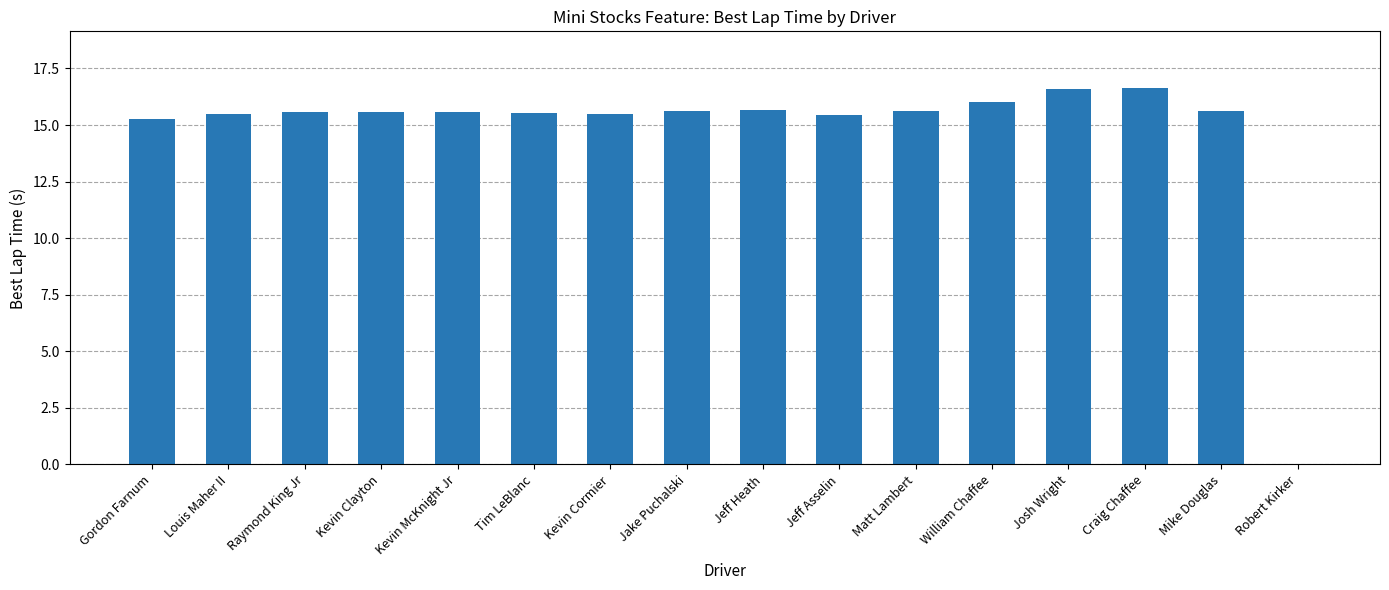

Where does the data first go above 15?

Gordon Farnum